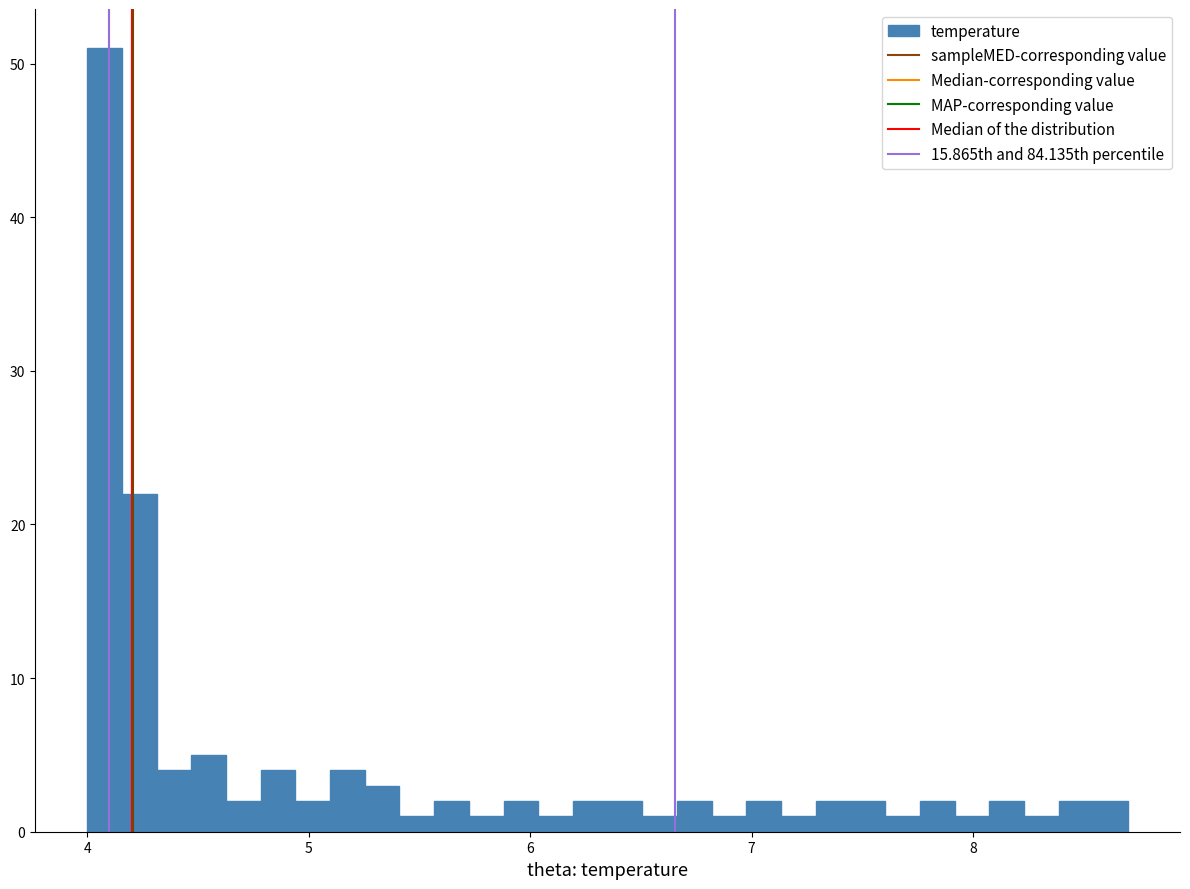

Around what value on the x-axis is the tallest bar? Give the approximate position of its centre, as read against the axis.

4.1